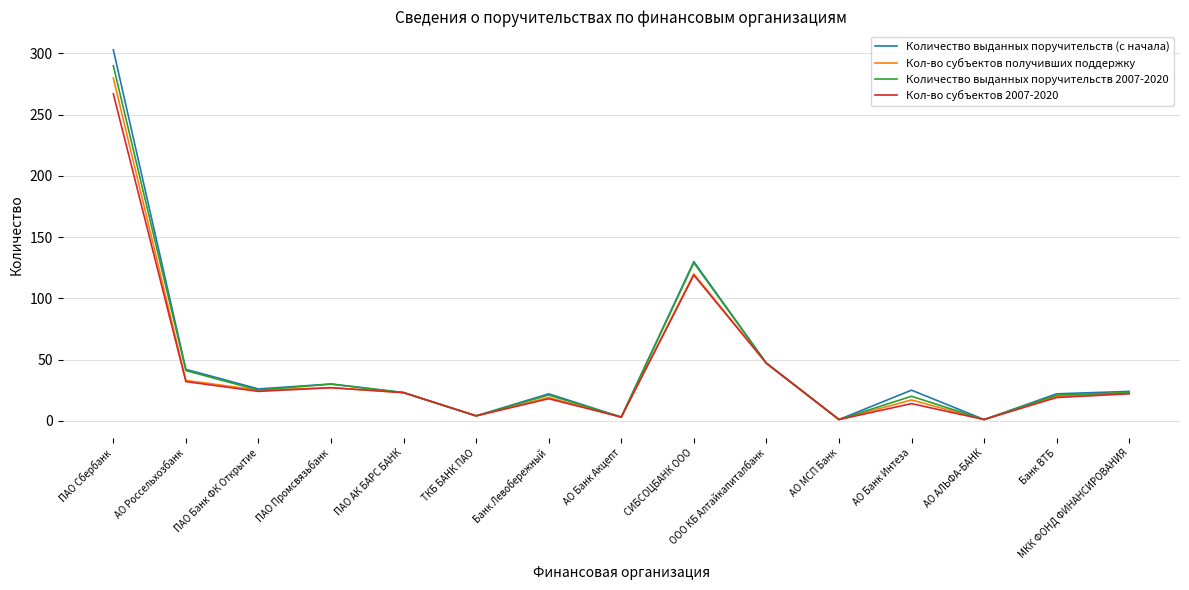

Where is Кол-во субъектов получивших поддержку nearest to the value 140?

СИБСОЦБАНК ООО